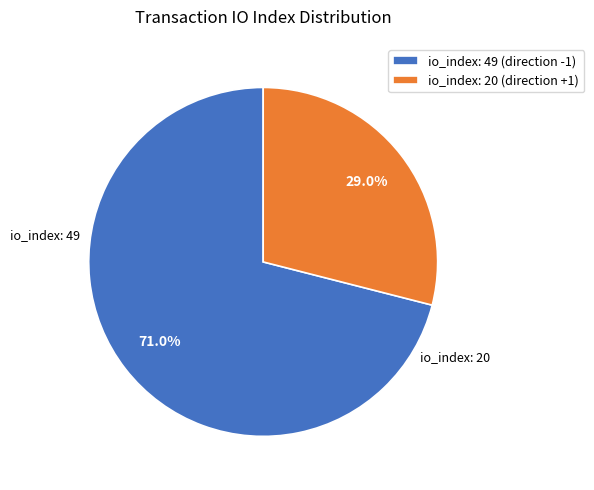

How many segments does this pie chart have?

2